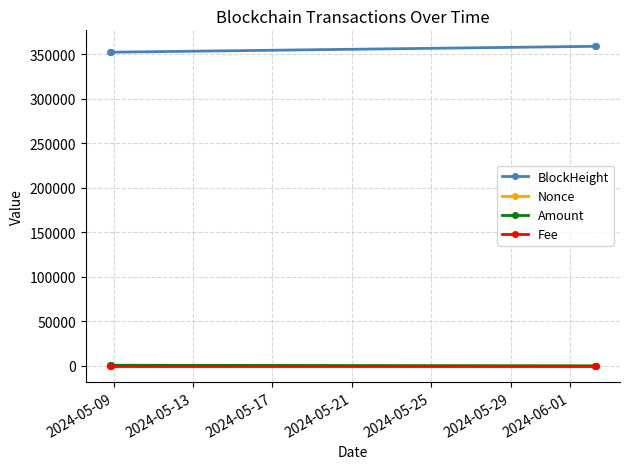

At how many categories does at least one series exceed 340107?

4